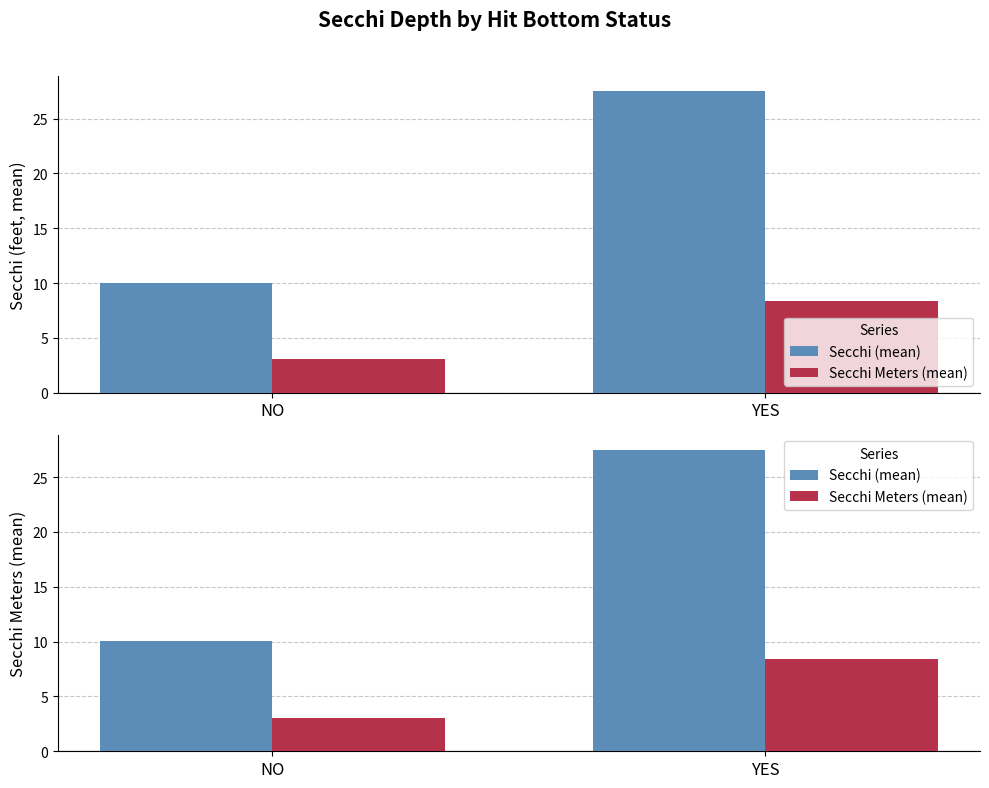

Reading left to right, what are all the values shown in this chart?

Secchi (mean): 10.0	27.5
Secchi Meters (mean): 3.0	8.4